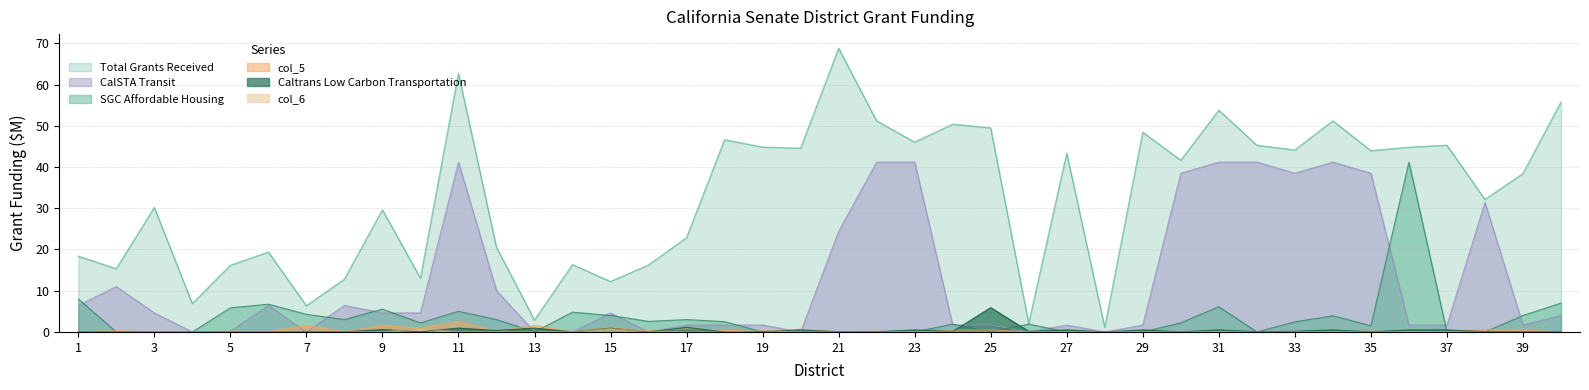

True or false: CalSTA Transit has a value of 0.0 at 28.

True